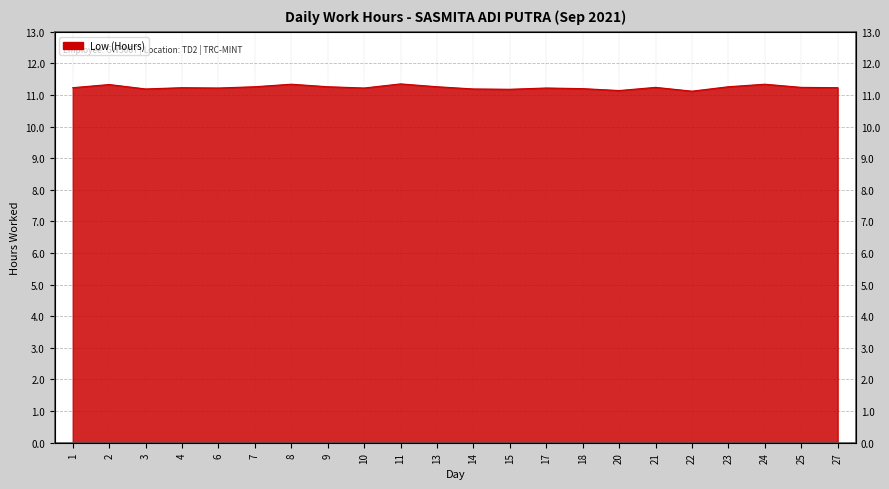

What is the sum of all values?

247.2